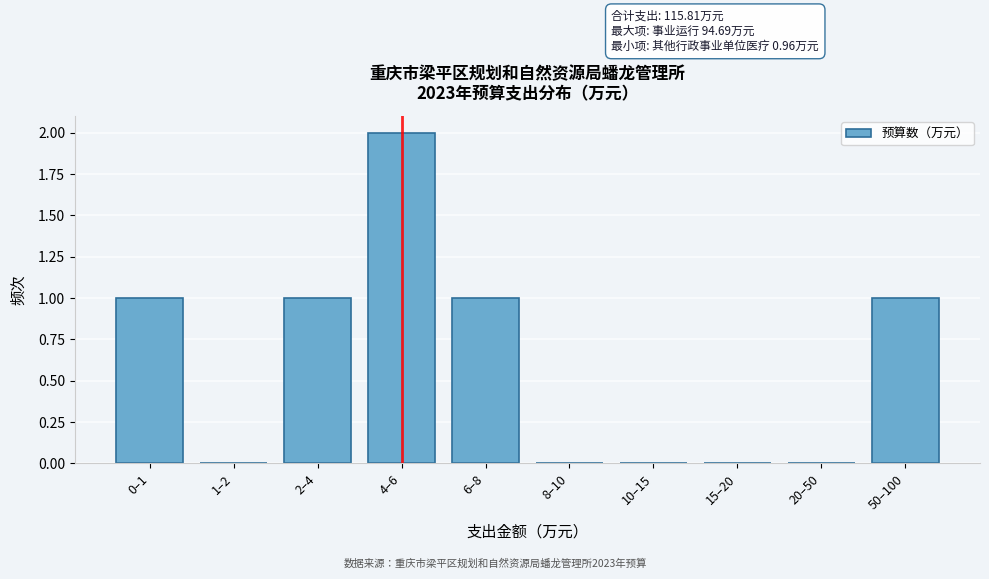

Reading left to right, transcribe all the data shown in this chart.

0–1=1	1–2=0	2–4=1	4–6=2	6–8=1	8–10=0	10–15=0	15–20=0	20–50=0	50–100=1